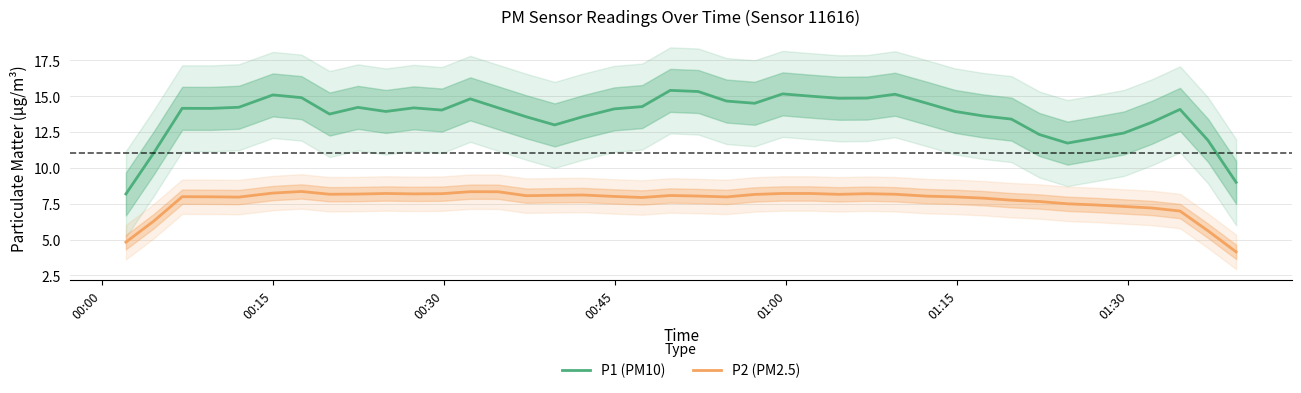

What is the highest value of the P1 (PM10) series?

15.4